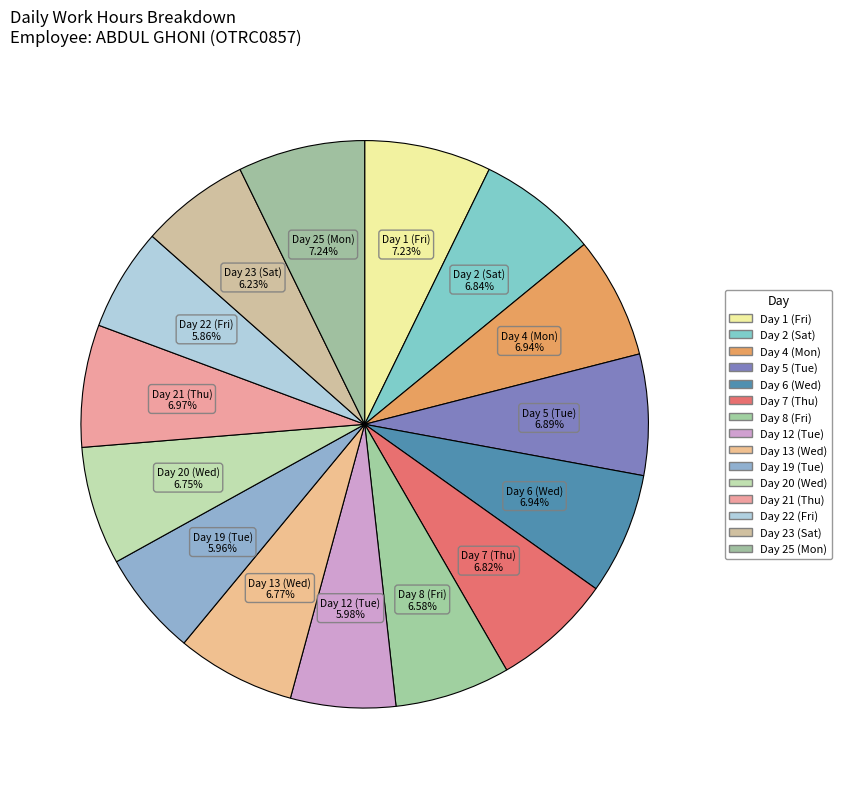

Which slice is the smallest?

Day 22 (Fri)